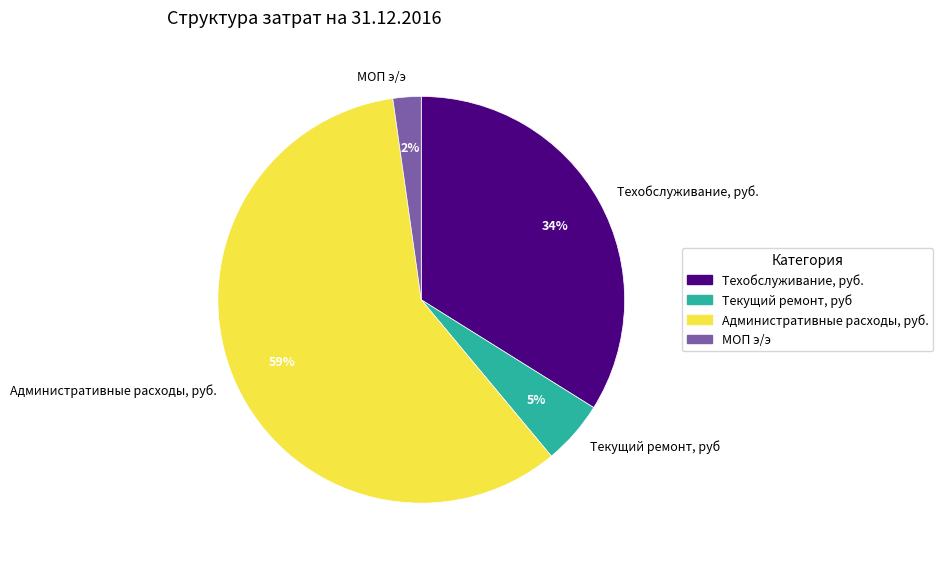

Combined, do Техобслуживание, руб. and МОП э/э account for over 50%?

No